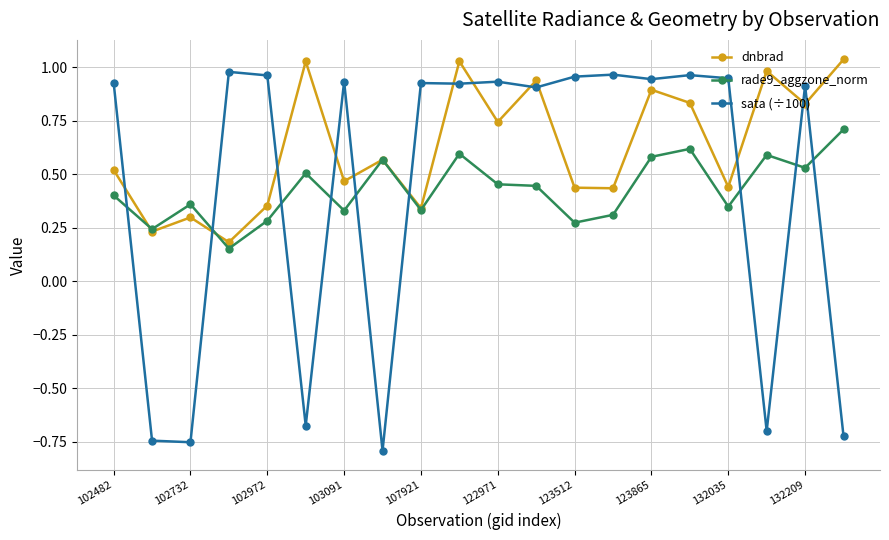

Does the chart have visible grid lines?

Yes